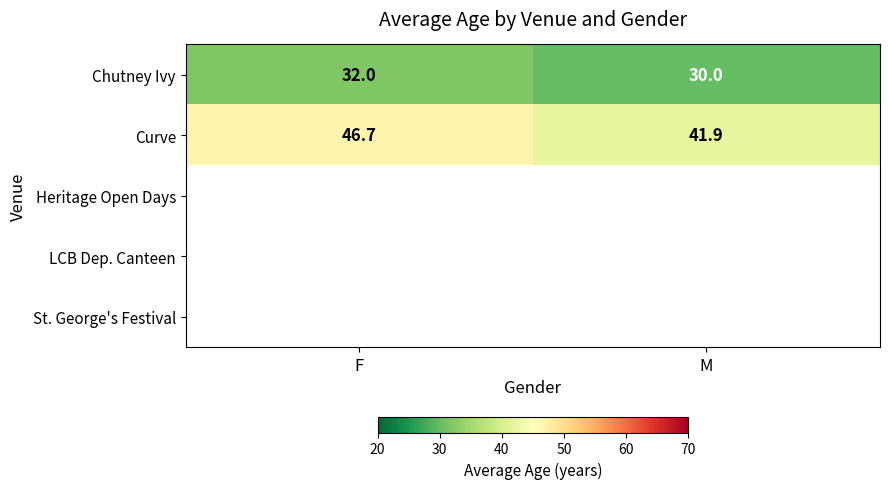

Which has a higher value, F or M?

F